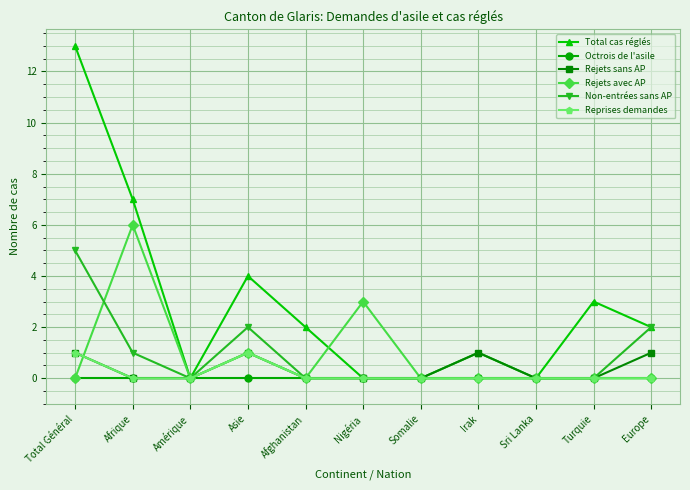

What is the spread (max minus min) of values at Afrique?

7